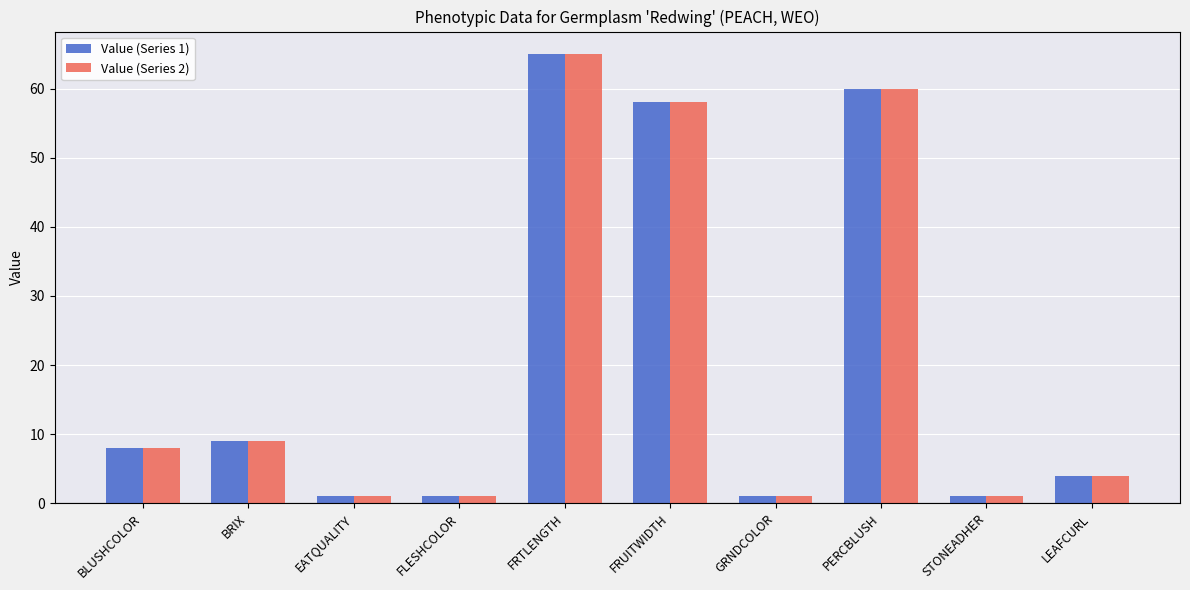

Is the value of Value (Series 2) at EATQUALITY greater than the value of Value (Series 1) at BLUSHCOLOR?

No